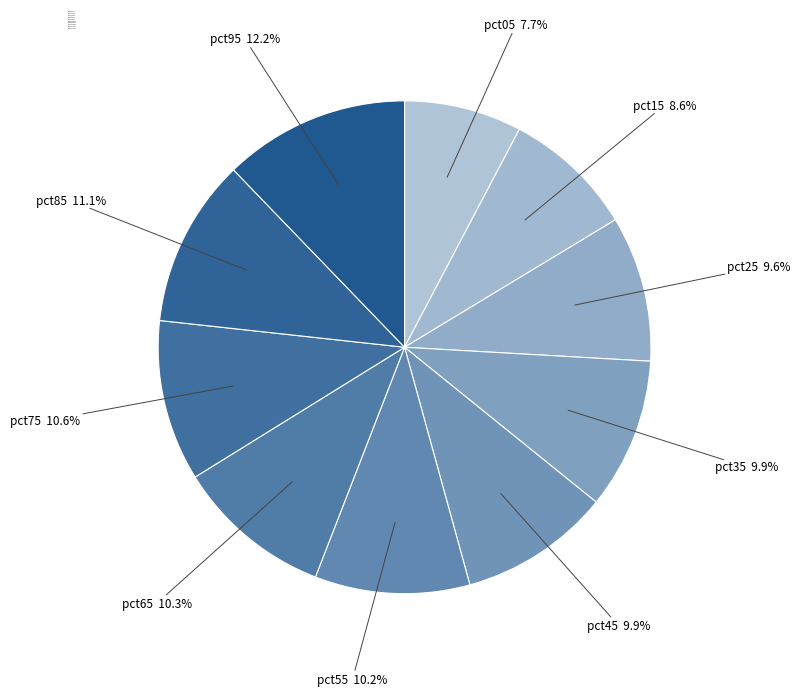

True or false: pct95 accounts for 19% of the total.

False